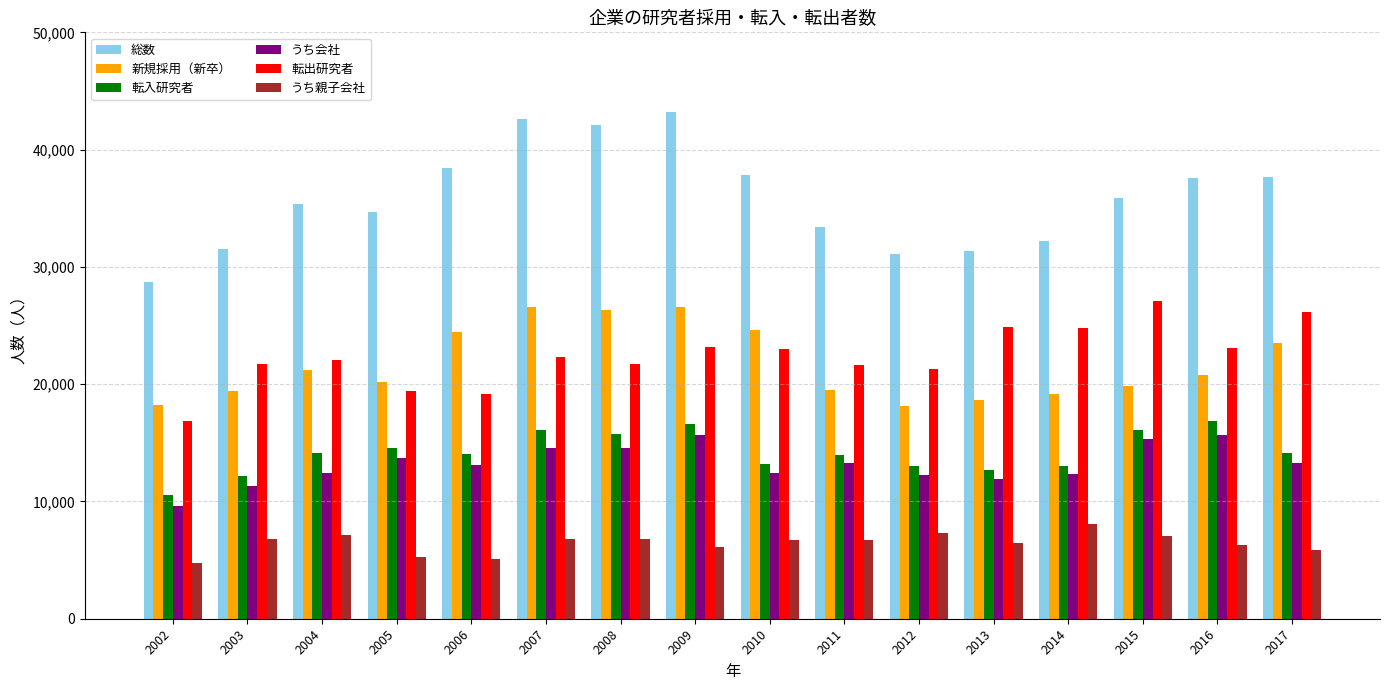

What is the difference between the highest and lowest values at 2003?

24754